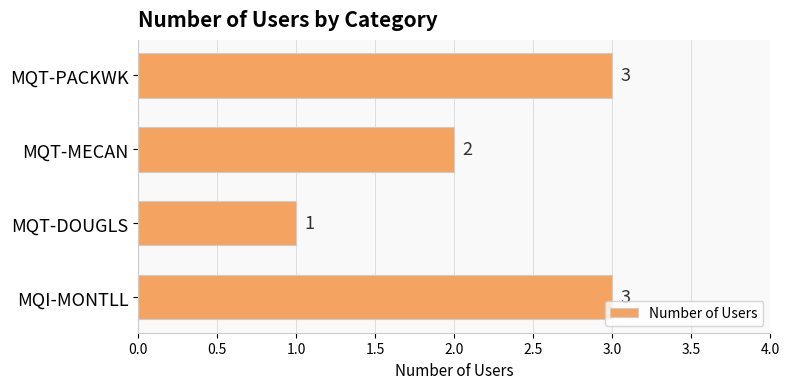

What is the sum of all values?

9